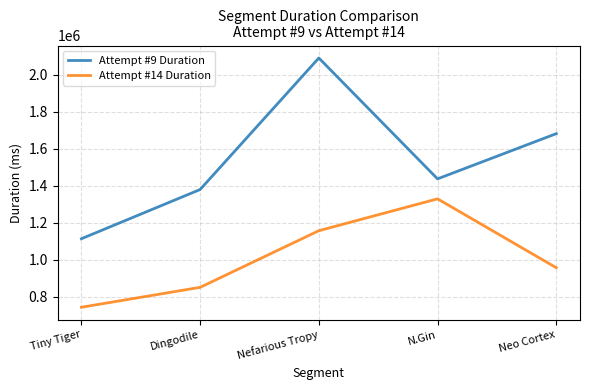

Rank the series at Tiny Tiger from highest to lowest value.

Attempt #9 Duration, Attempt #14 Duration